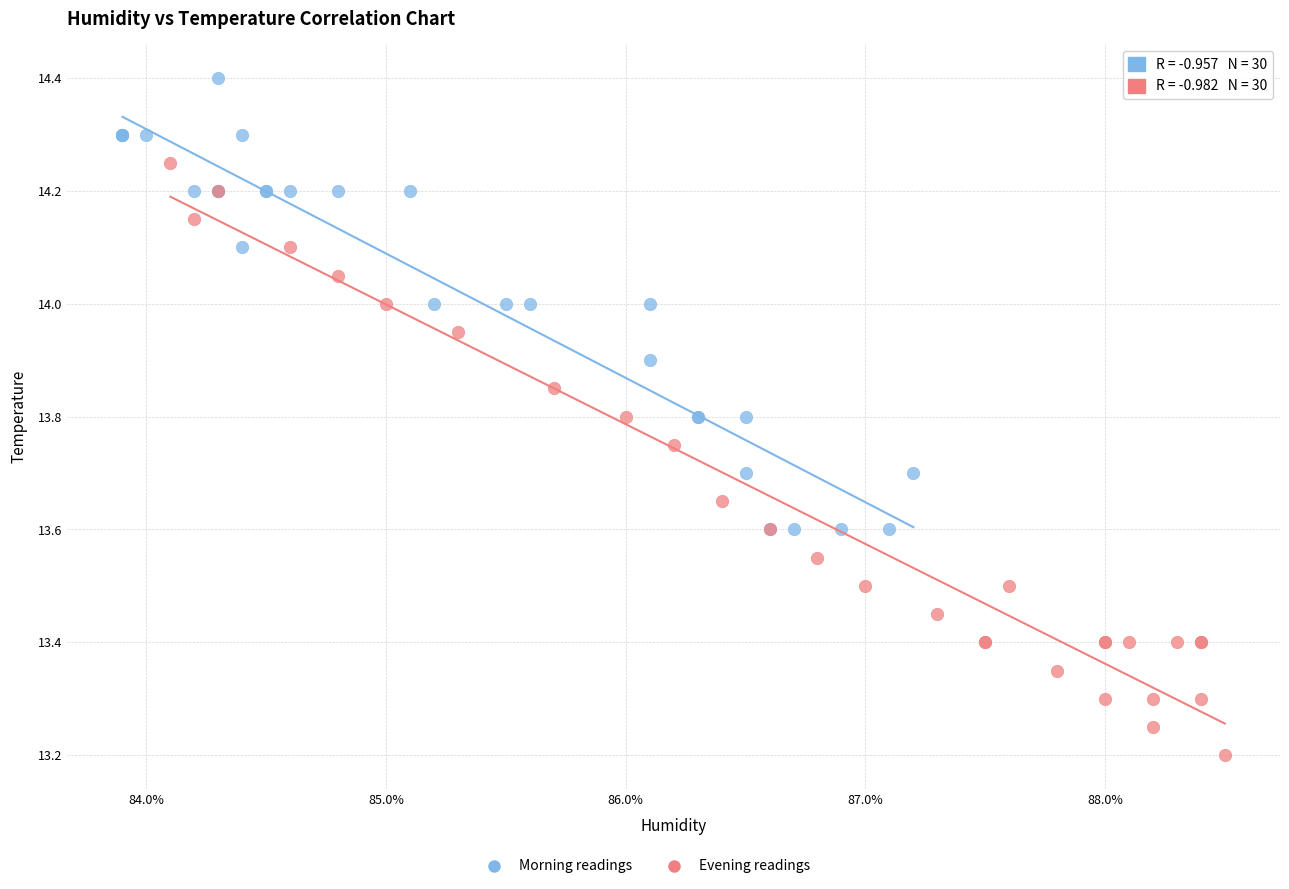

Which series reaches the minimum Y coordinate?

Evening readings